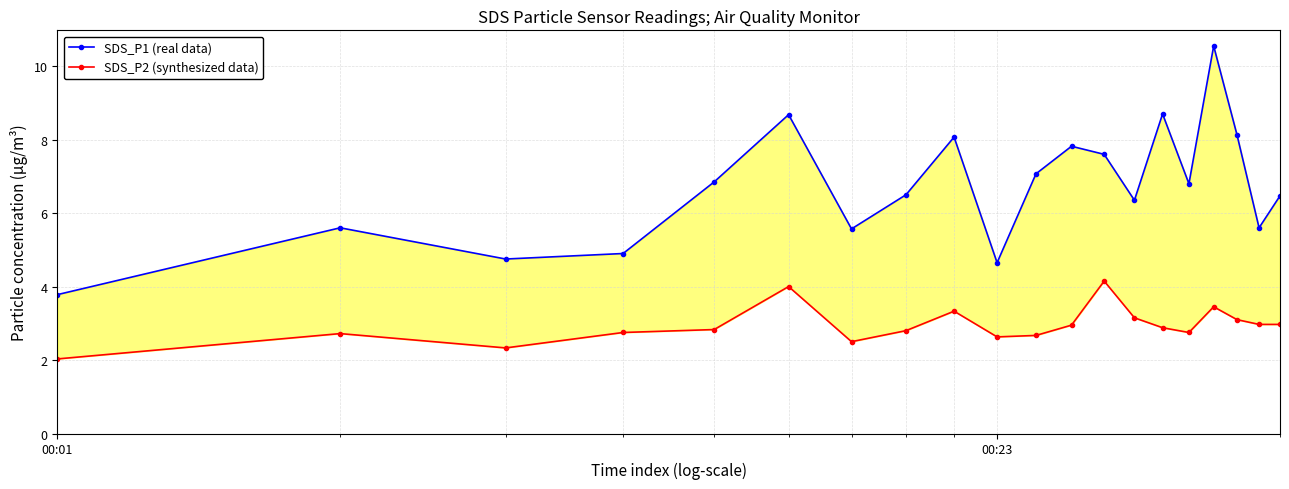

What are all the series names shown in the legend?

SDS_P1 (real data), SDS_P2 (synthesized data)